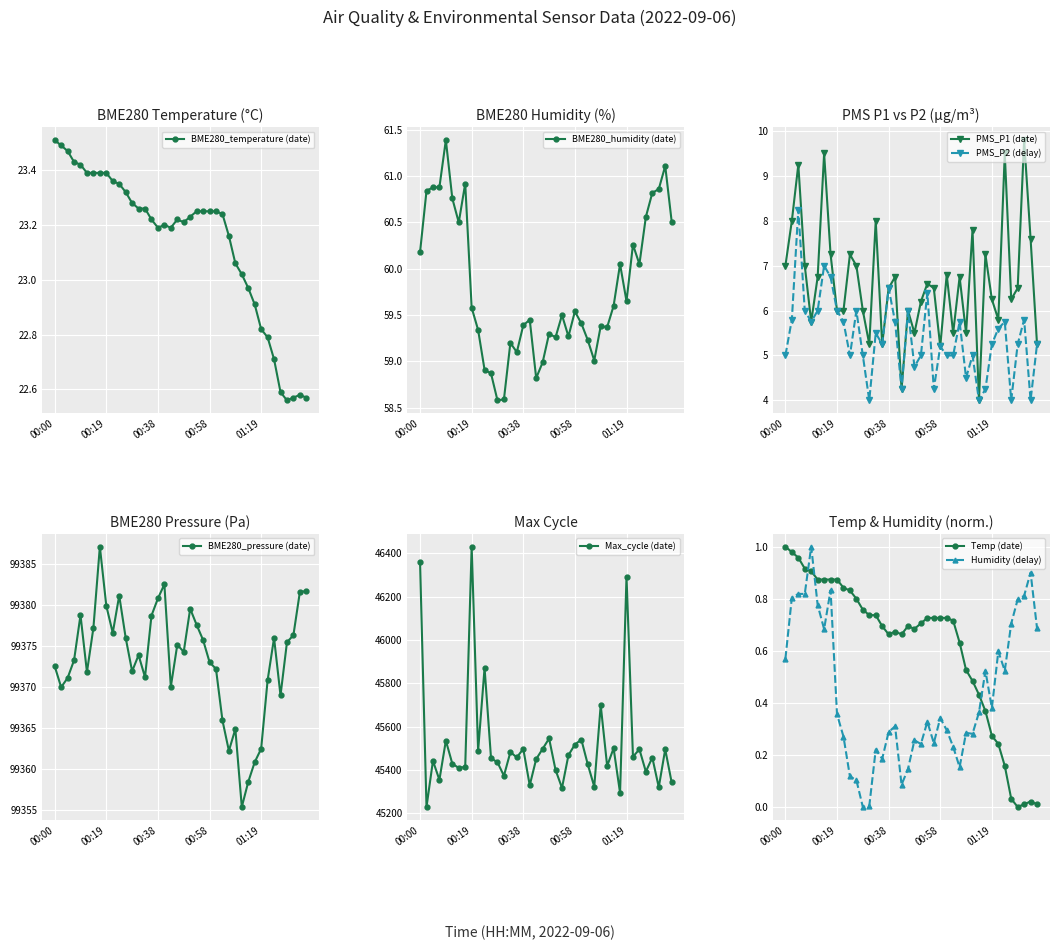

True or false: PMS_P2 (delay) has more than 1 points higher than both neighbors.

True